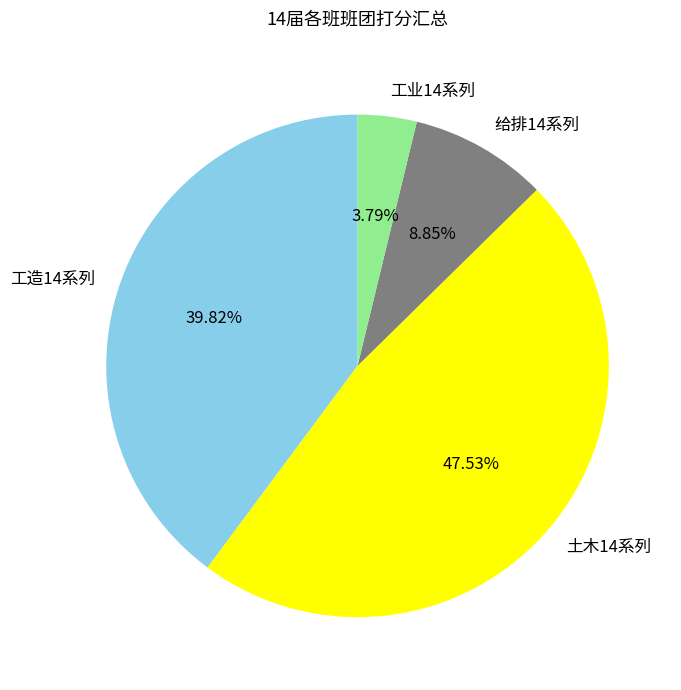

What is the ratio of the value at 工造14系列 to the value at 给排14系列?

4.5